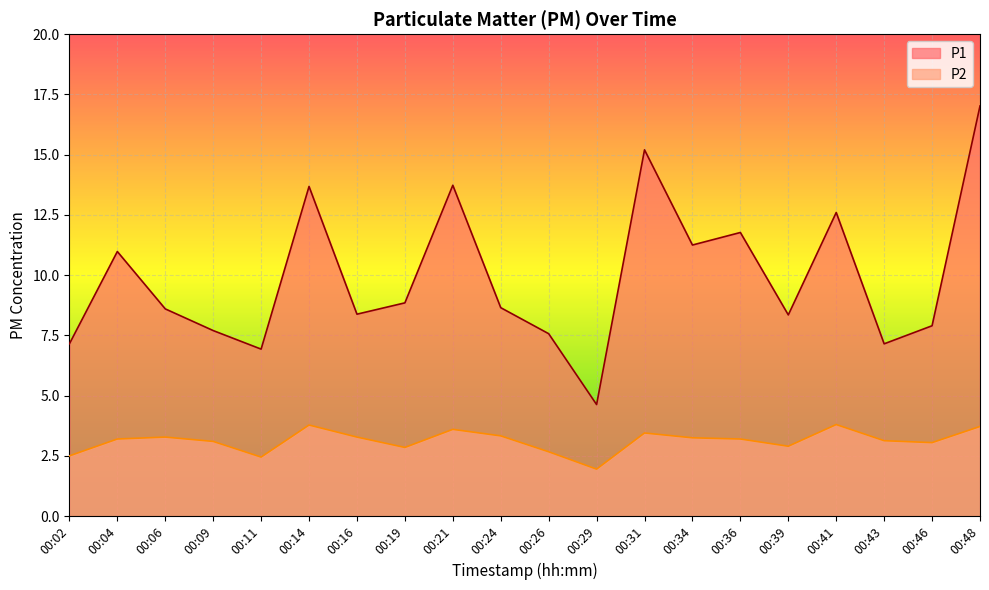

Which series has the largest total across all categories?

P1